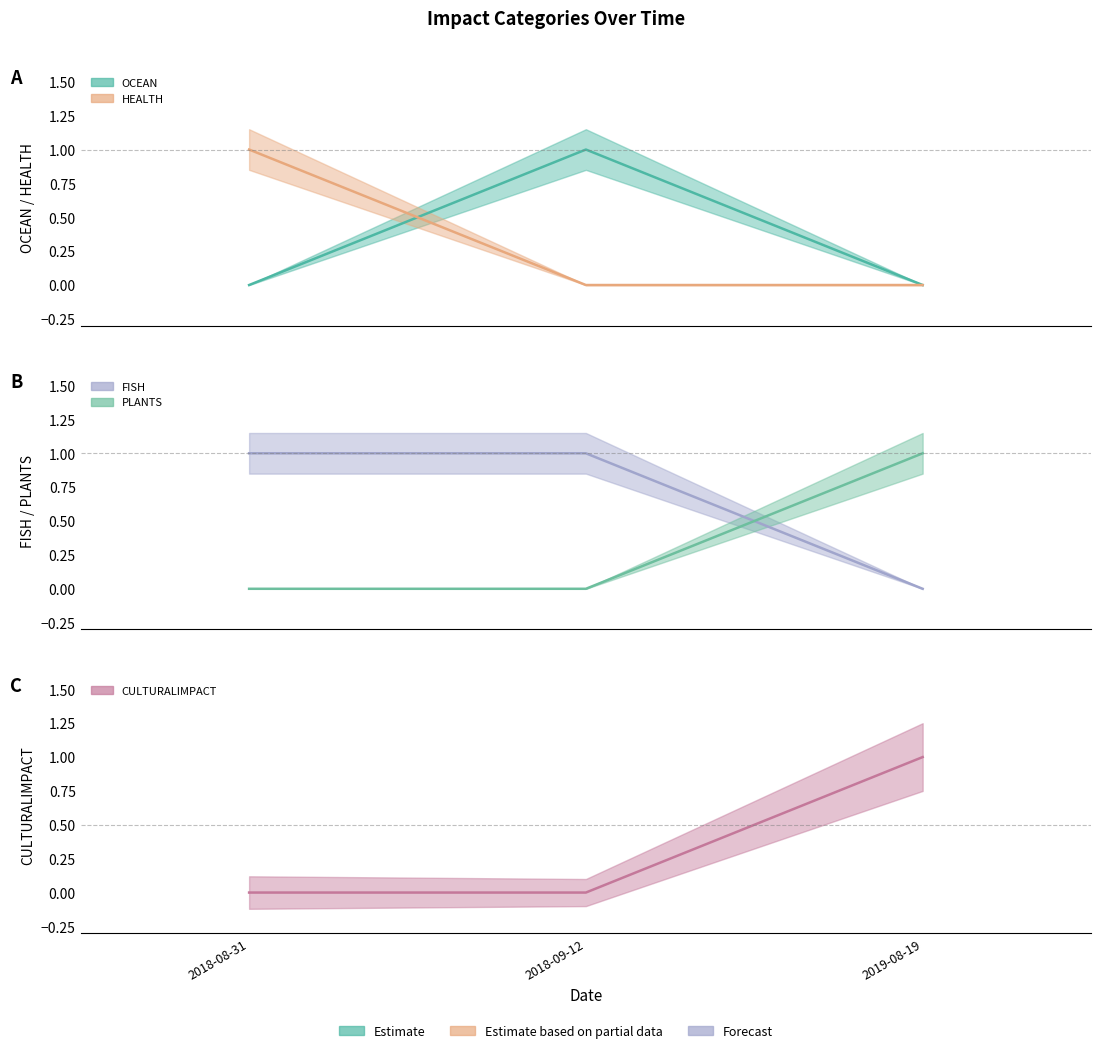

What is the label of the 3rd point from the right?

2018-08-31